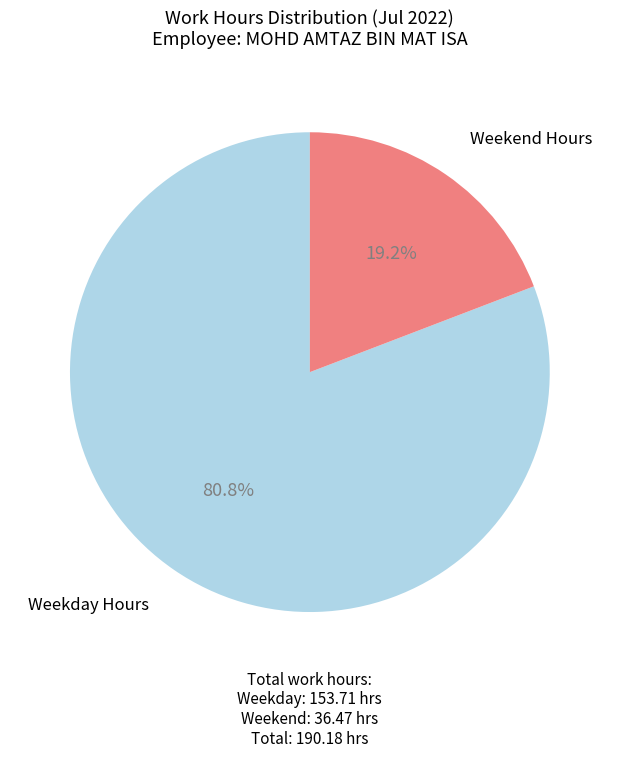

How many segments does this pie chart have?

2